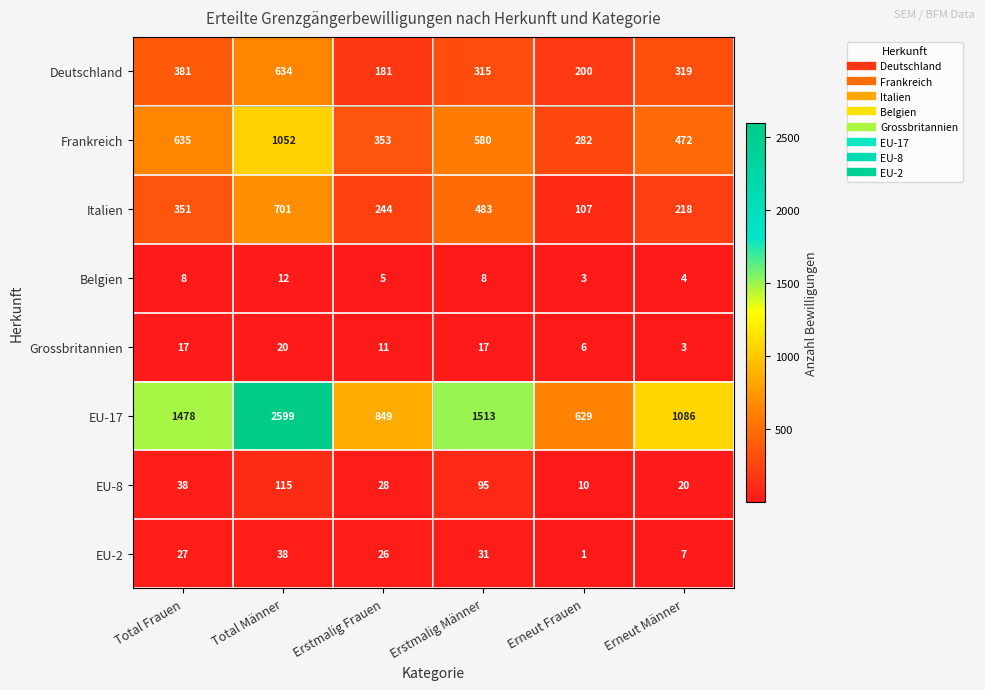

True or false: Deutschland has a value of 315 at Erstmalig Männer.

True